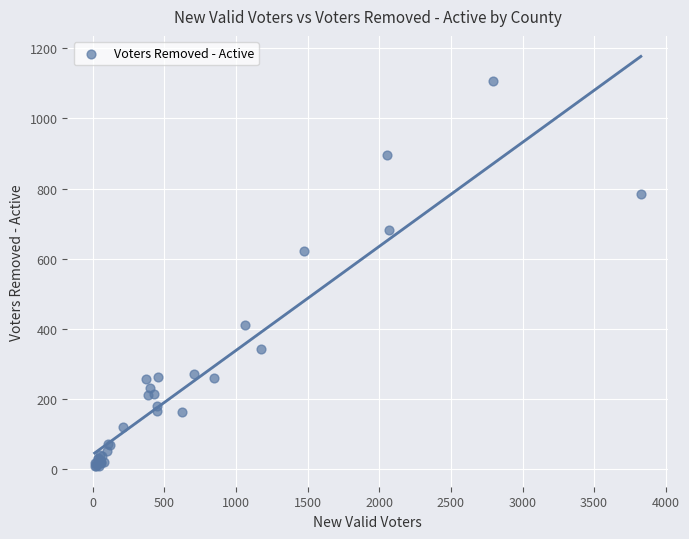

What Y value in the scatter plot is closest to 557?

622